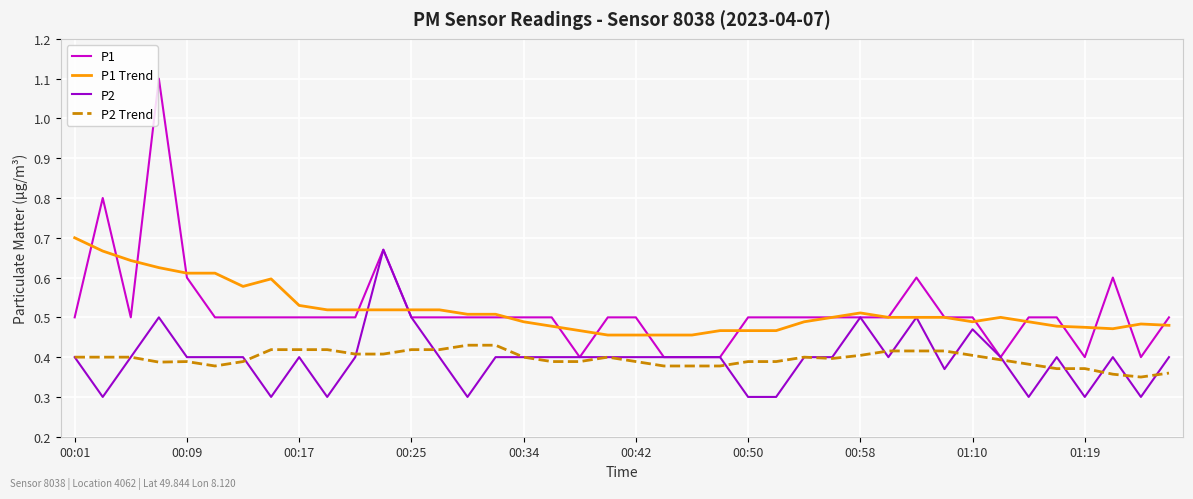

Which series has the largest range (max minus min)?

P1